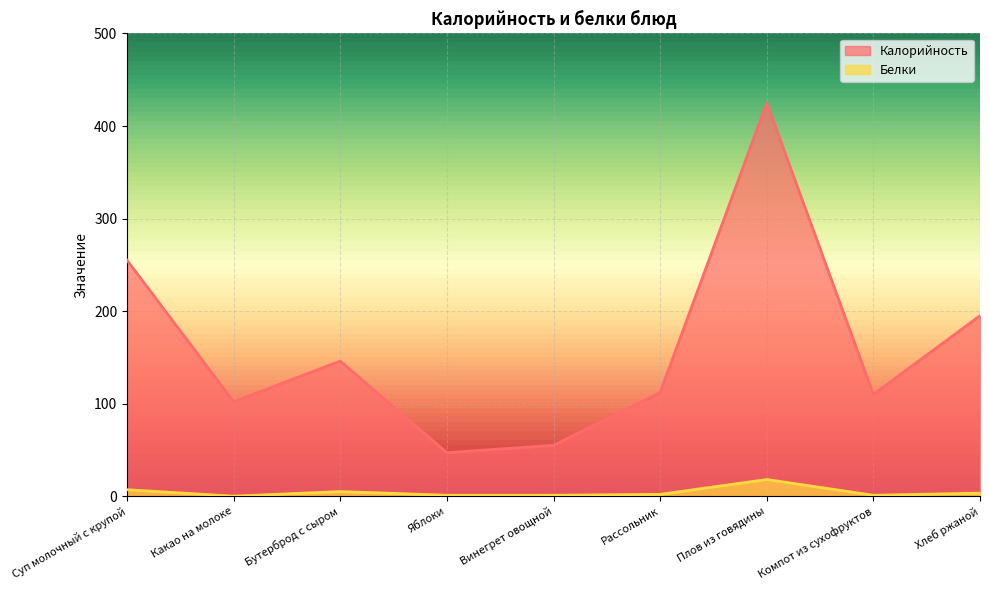

Which series changed the most between Какао на молоке and Хлеб ржаной?

Калорийность